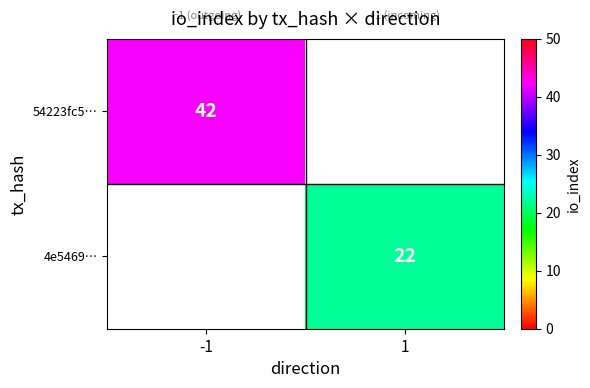

At how many categories does at least one series exceed 23?

1